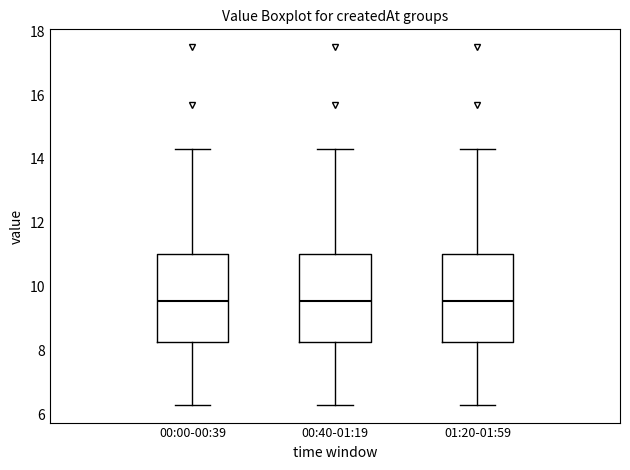

Reading left to right, read every box against the y-axis: the position of its median line, the range the box covers, and the ends of its whiskers. The values are not printed on the chart, so give them approximately, as read against the axis.

00:00-00:39: median 9.6, box 8.2 to 11.0, whiskers 6.4 to 14.4
00:40-01:19: median 9.6, box 8.2 to 11.0, whiskers 6.4 to 14.4
01:20-01:59: median 9.6, box 8.2 to 11.0, whiskers 6.4 to 14.4